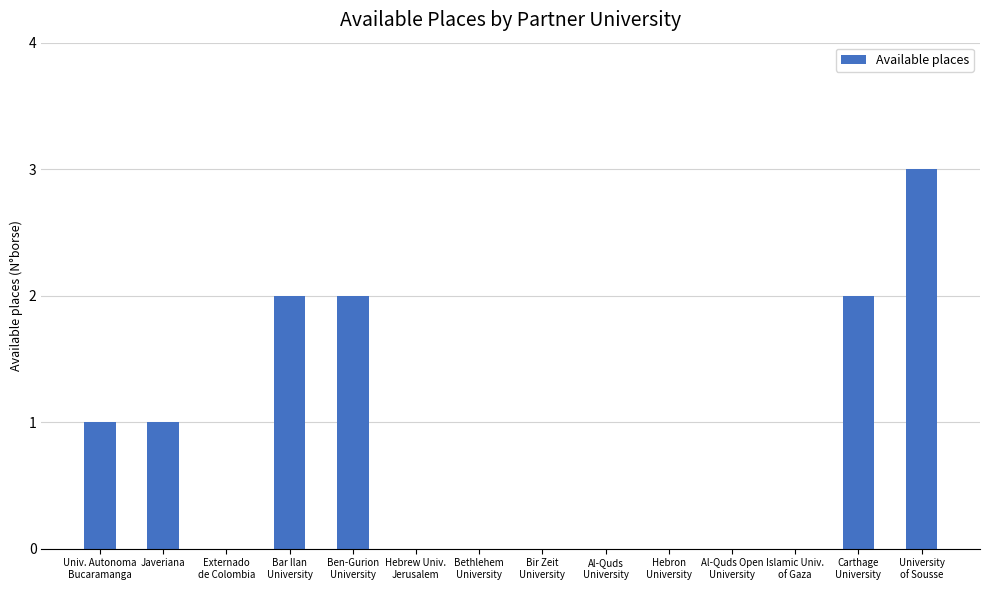

What is the sum of all values?

11